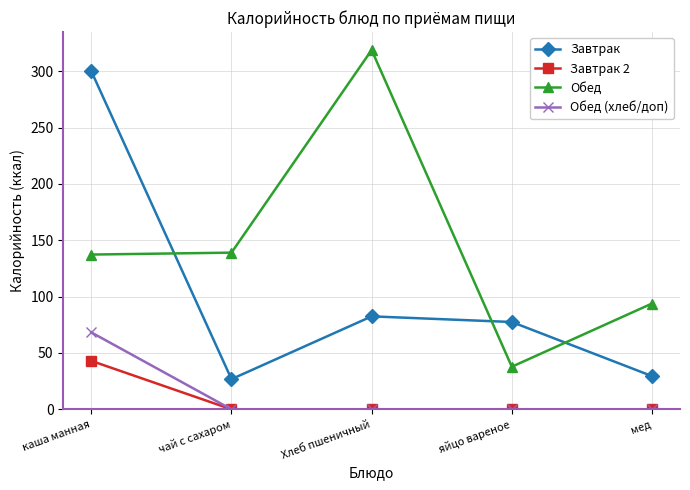

How many interior local peaks does the Обед series have?

1